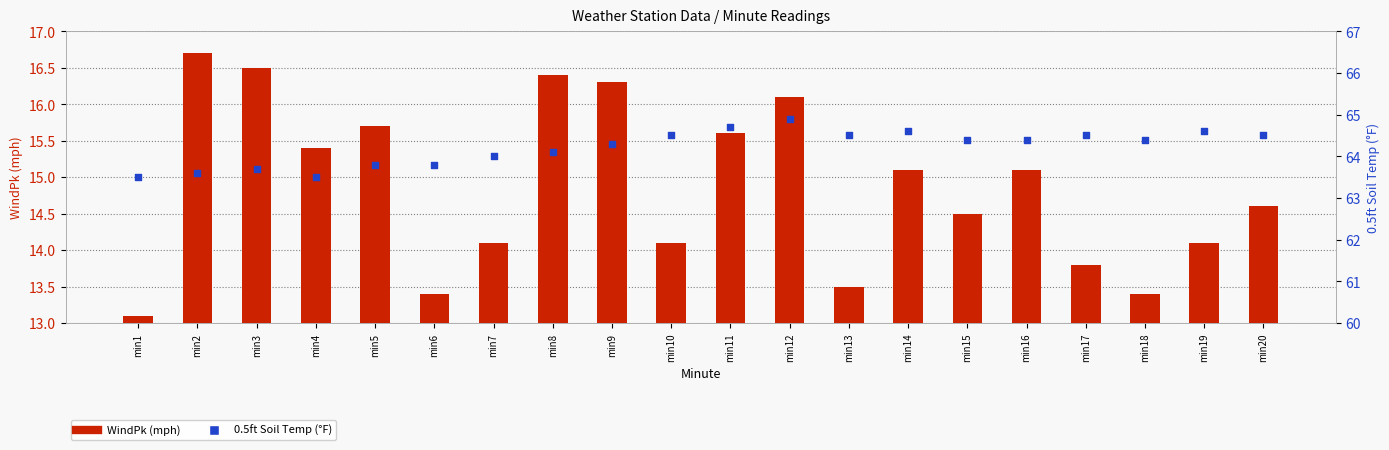

Which series contains the highest Y value?

0.5ft Soil Temp (°F)